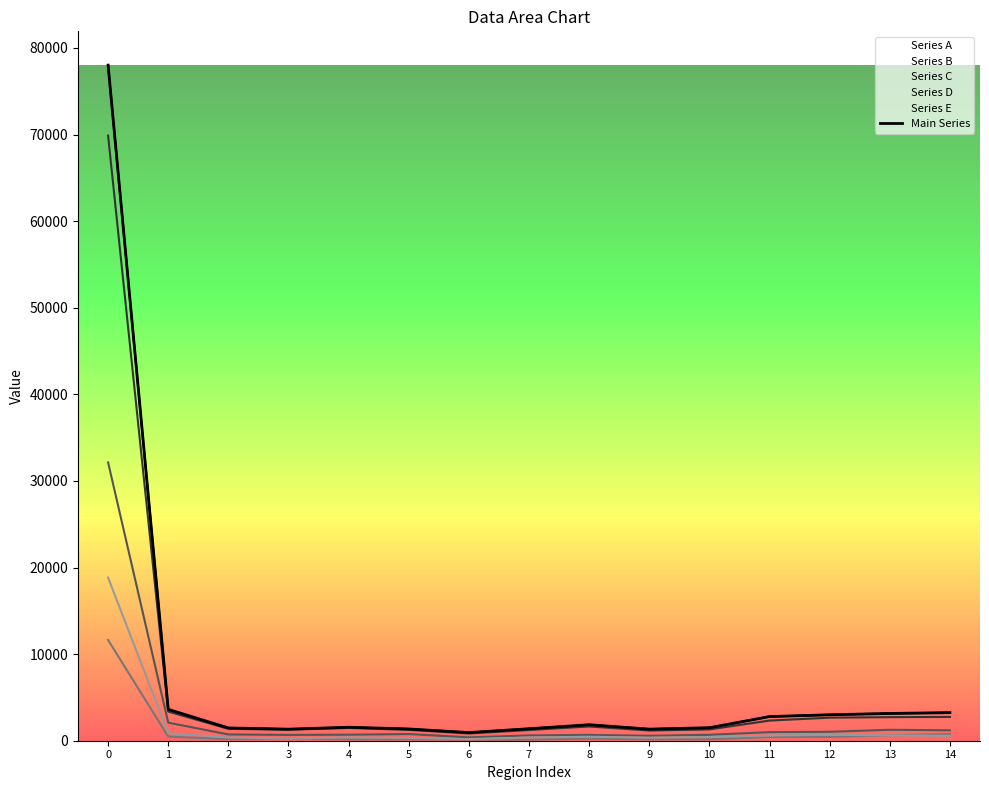

What is the difference between the values at 4 and 7?

171